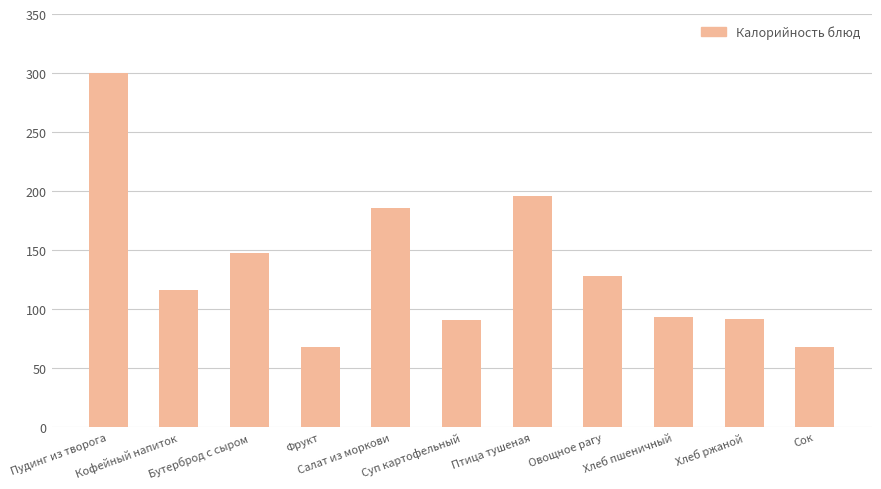

What is the value of the 5th bar from the left?

185.9